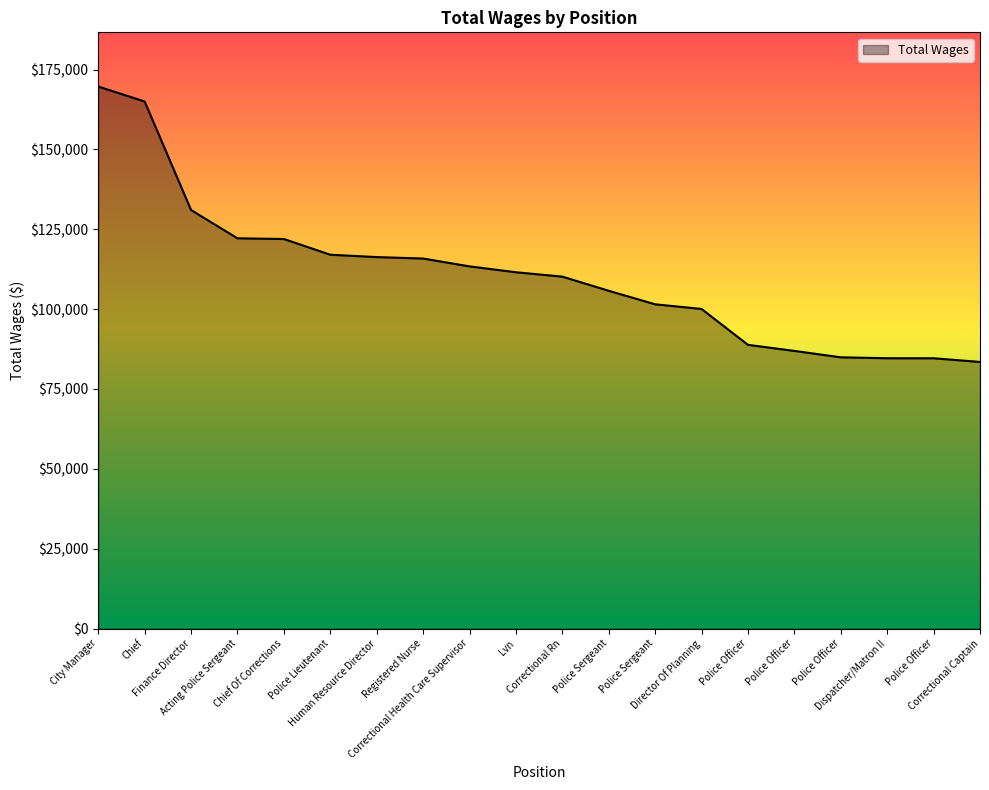

How many lines are shown in the chart?

1